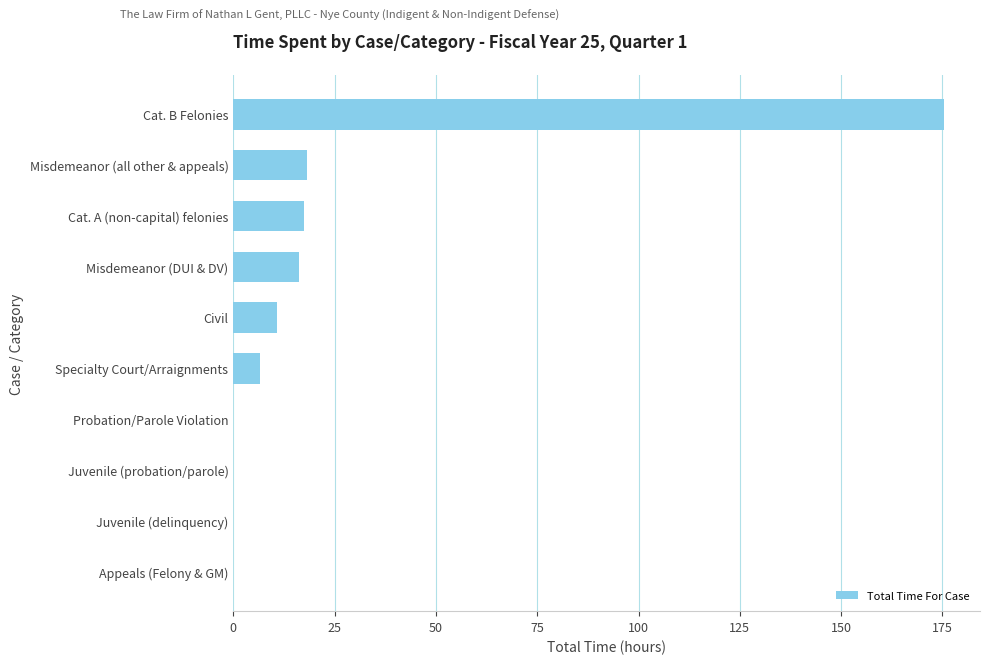

Which has a higher value, Civil or Appeals (Felony & GM)?

Civil